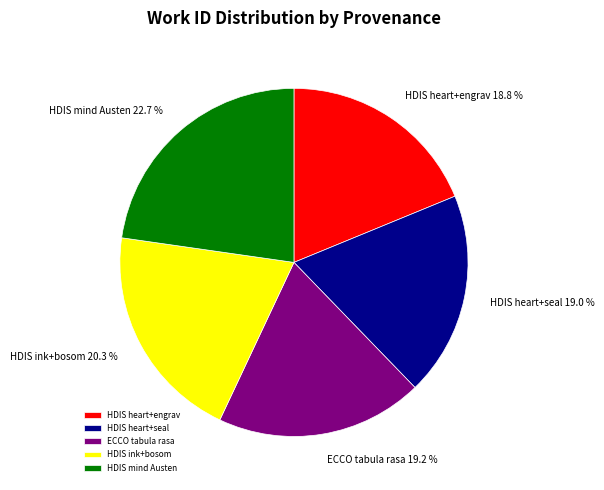

How many slices are in this pie chart?

5